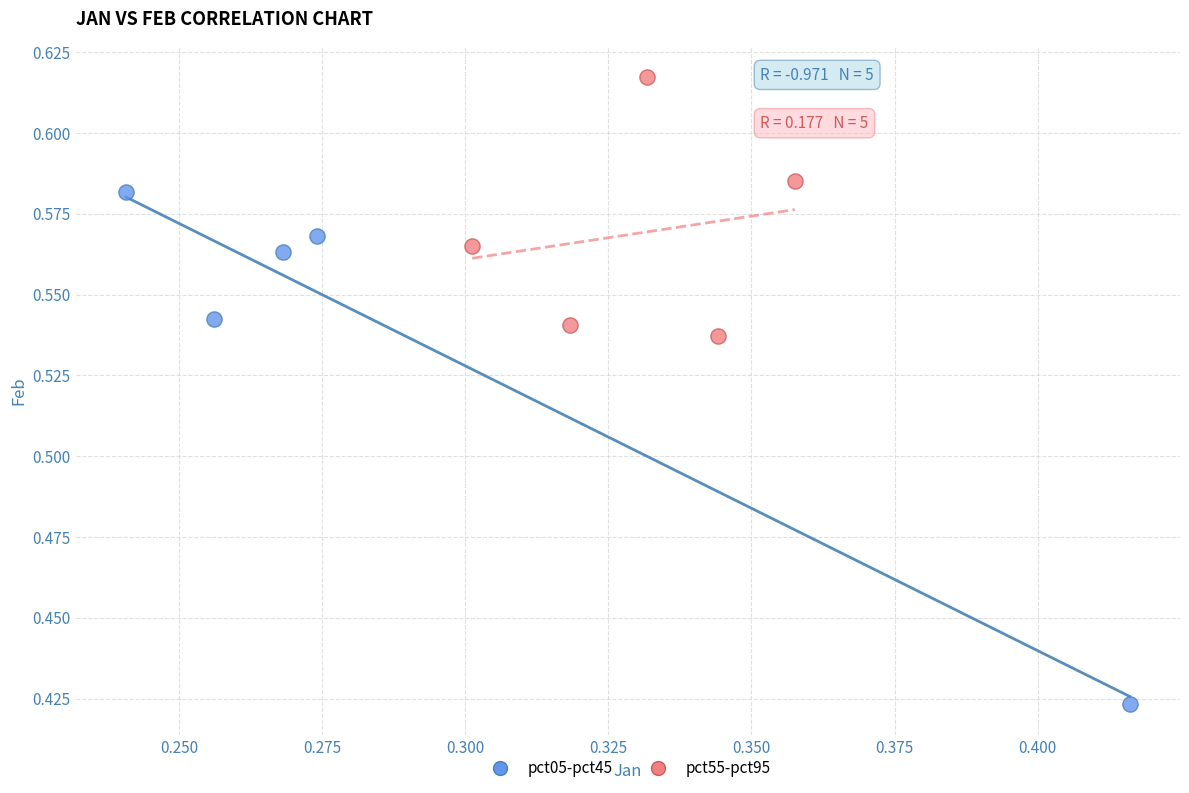

Which series has the largest Y range (max minus min)?

pct05-pct45